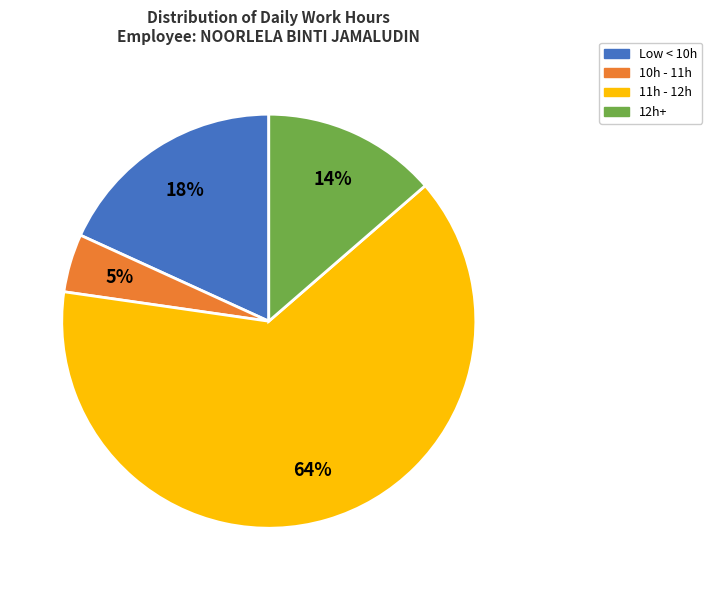

Is there a majority slice in this chart?

Yes